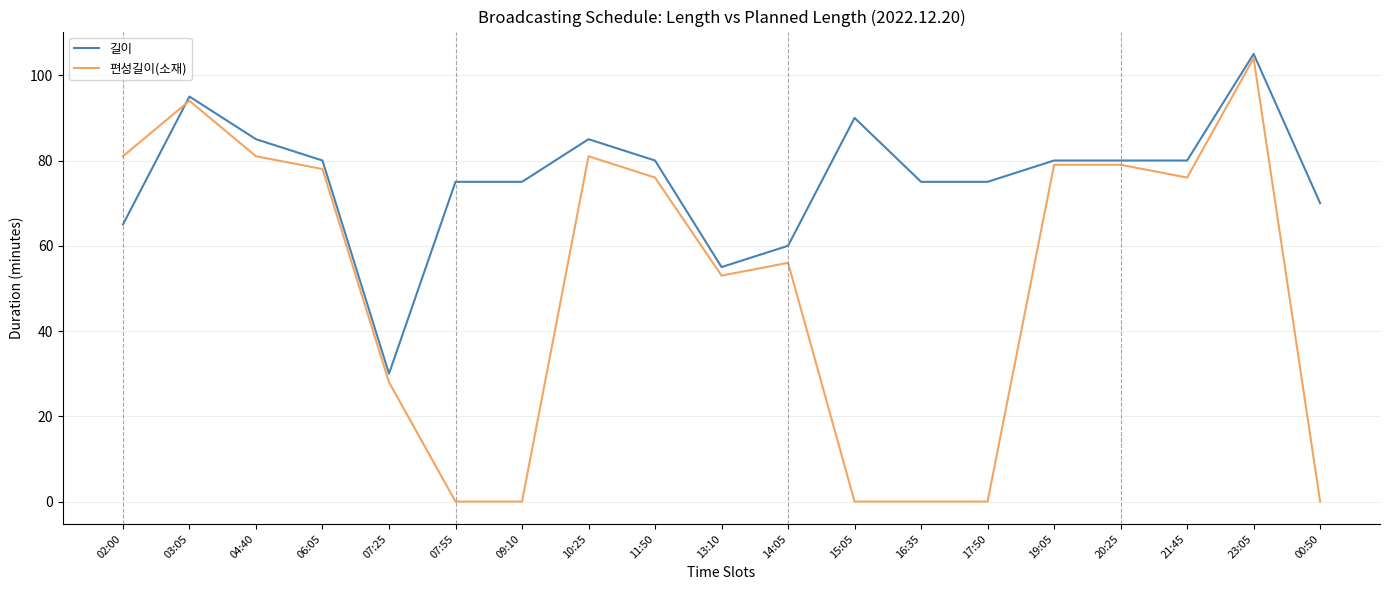

Which series has the widest spread of values?

편성길이(소재)